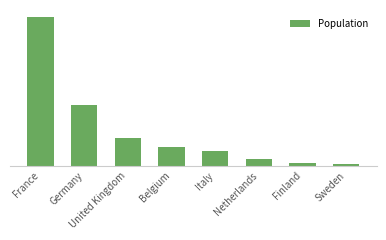

Does the chart contain any negative values?

No